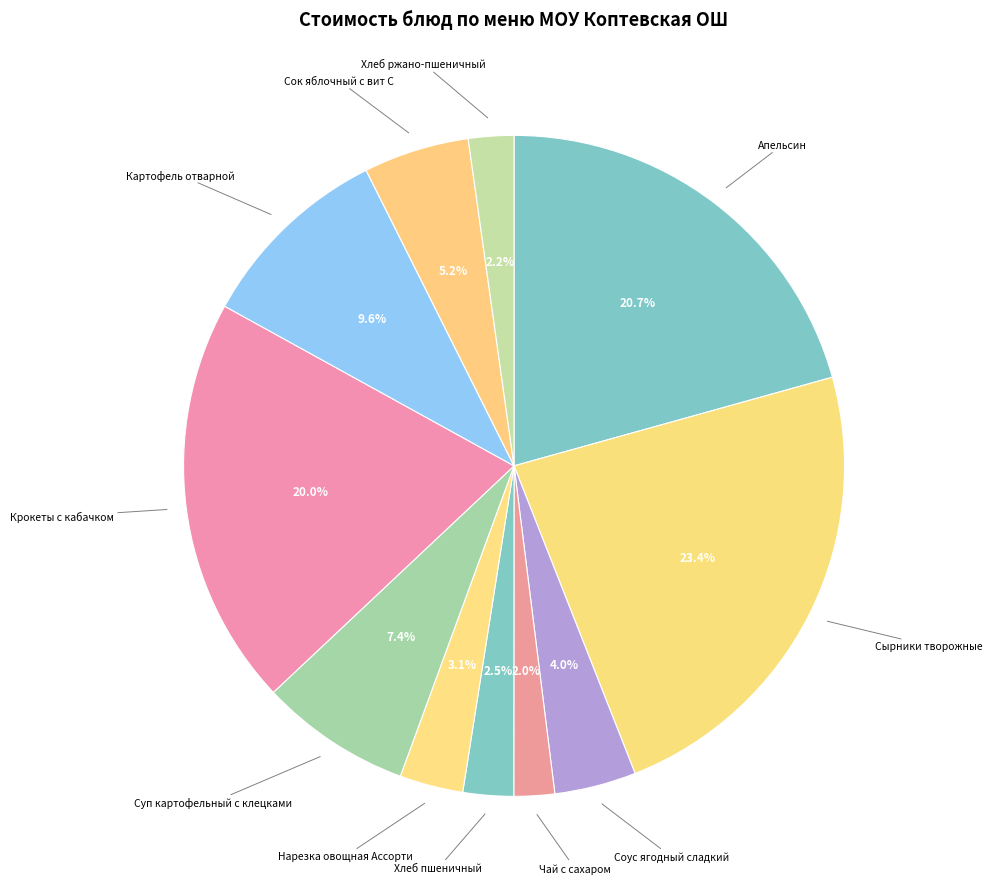

How many slices are in this pie chart?

11